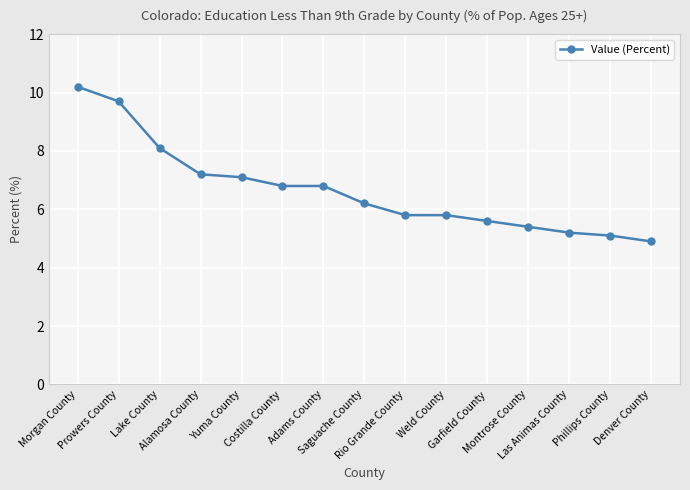

Reading left to right, transcribe all the data shown in this chart.

Morgan County=10.2	Prowers County=9.7	Lake County=8.1	Alamosa County=7.2	Yuma County=7.1	Costilla County=6.8	Adams County=6.8	Saguache County=6.2	Rio Grande County=5.8	Weld County=5.8	Garfield County=5.6	Montrose County=5.4	Las Animas County=5.2	Phillips County=5.1	Denver County=4.9